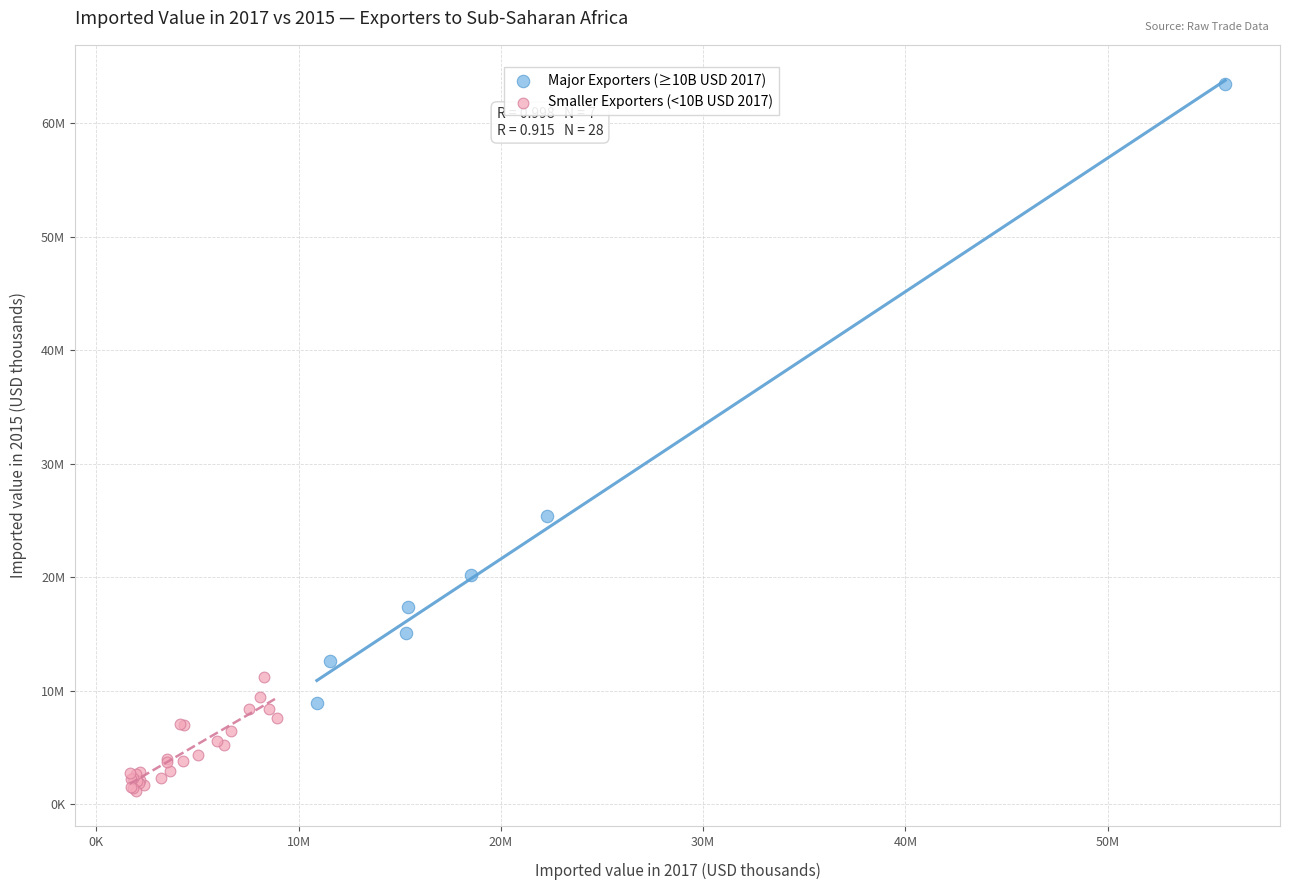

Which series reaches the maximum Y coordinate?

Major Exporters (≥10B USD 2017)